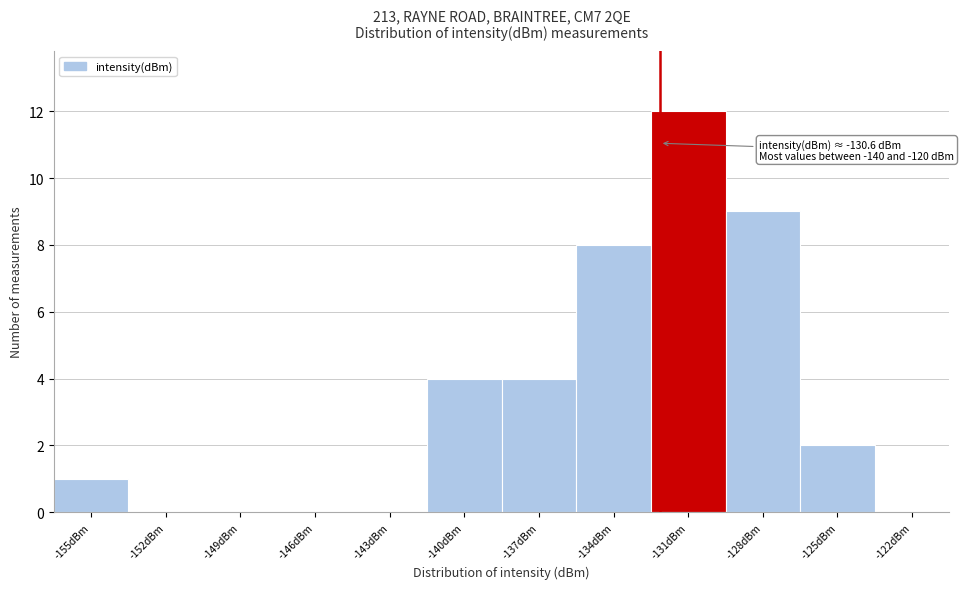

Reading left to right, what are all the values shown in this chart?

-155dBm=1	-152dBm=0	-149dBm=0	-146dBm=0	-143dBm=0	-140dBm=4	-137dBm=4	-134dBm=8	-131dBm=12	-128dBm=9	-125dBm=2	-122dBm=0